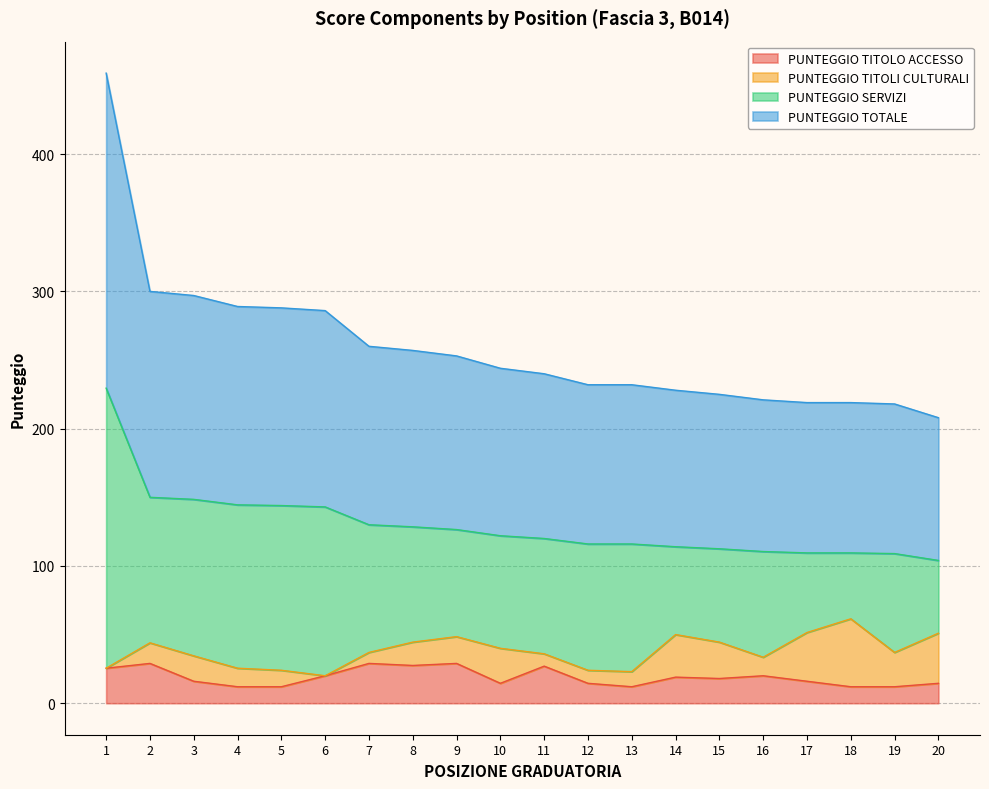

At which label does PUNTEGGIO TOTALE first exceed 122?

1